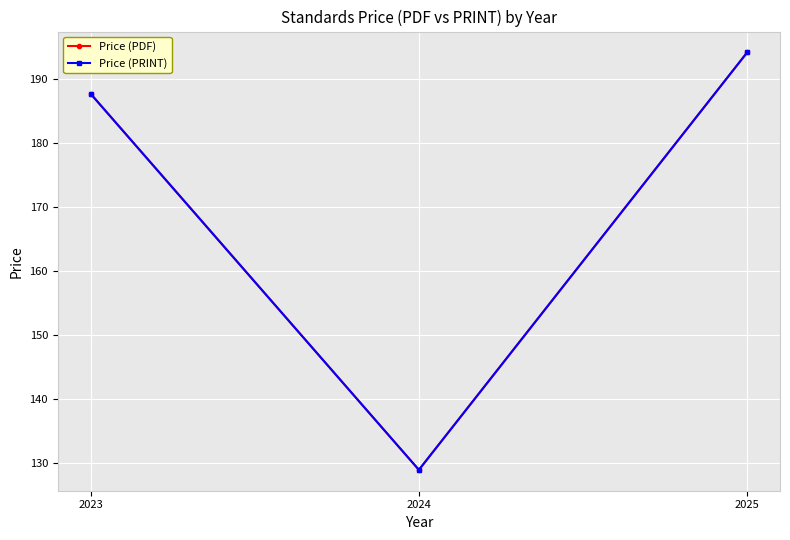

Which series has the largest total across all categories?

Price (PDF)